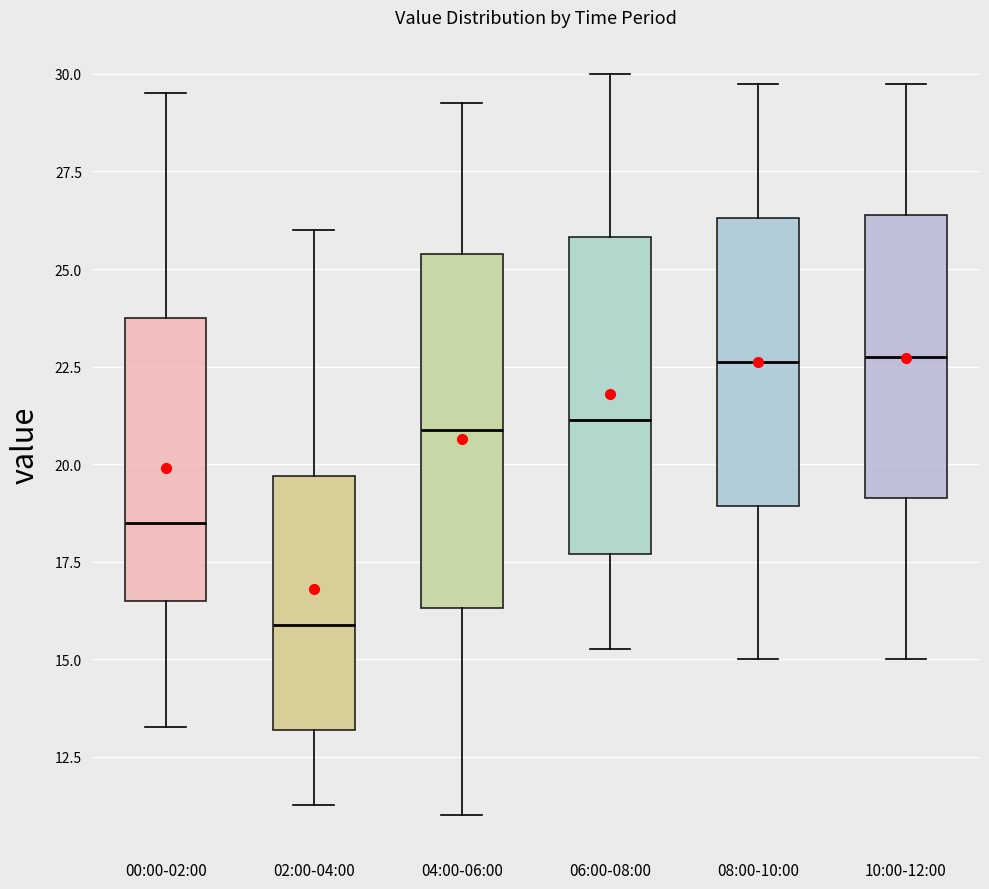

Reading left to right, transcribe this box plot: for each box, give where its median line is, the range the box spans, and where its two whiskers end, as read against the y-axis. The values are not printed on the chart, so give them approximately, as read against the axis.

00:00-02:00: median 18.5, box 16.5 to 24.0, whiskers 13.5 to 29.5
02:00-04:00: median 16.0, box 13.0 to 19.5, whiskers 11.5 to 26.0
04:00-06:00: median 21.0, box 16.5 to 25.5, whiskers 11.0 to 29.5
06:00-08:00: median 21.0, box 17.5 to 26.0, whiskers 15.5 to 30.0
08:00-10:00: median 22.5, box 19.0 to 26.5, whiskers 15.0 to 30.0
10:00-12:00: median 23.0, box 19.0 to 26.5, whiskers 15.0 to 30.0